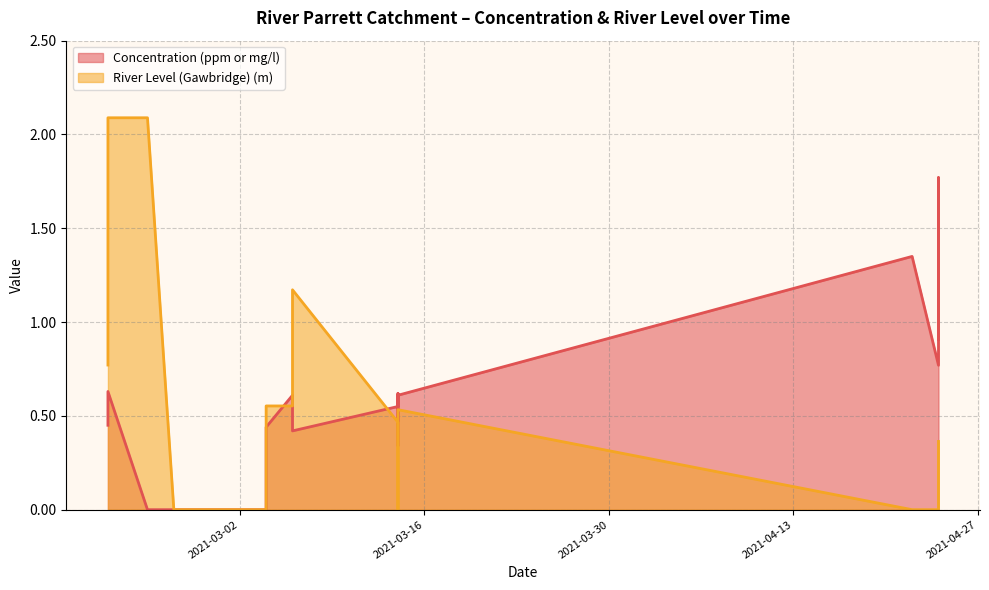

What is the average value of the River Level (Gawbridge) (m) series?

0.5